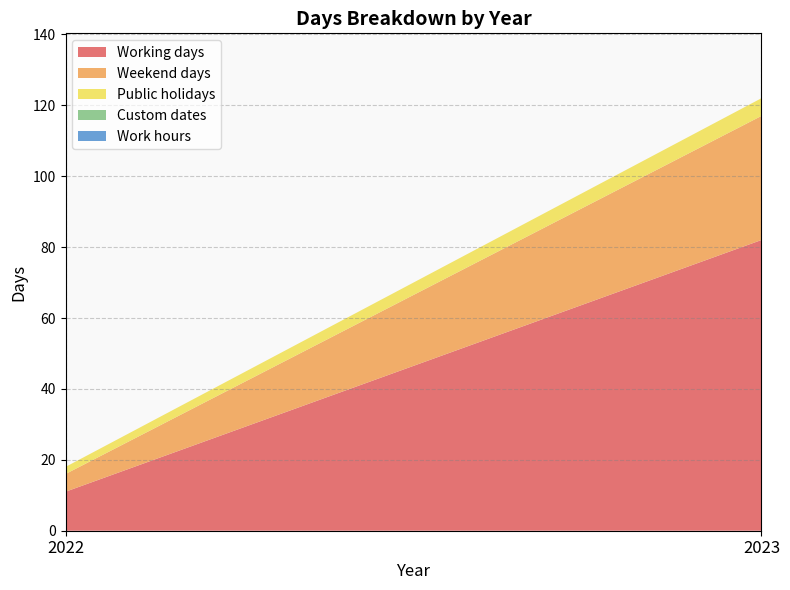

Reading left to right, extract all data points from this chart.

Working days: 2022=11	2023=82
Weekend days: 2022=5	2023=35
Public holidays: 2022=2	2023=5
Custom dates: 2022=0	2023=0
Work hours: 2022=0	2023=0